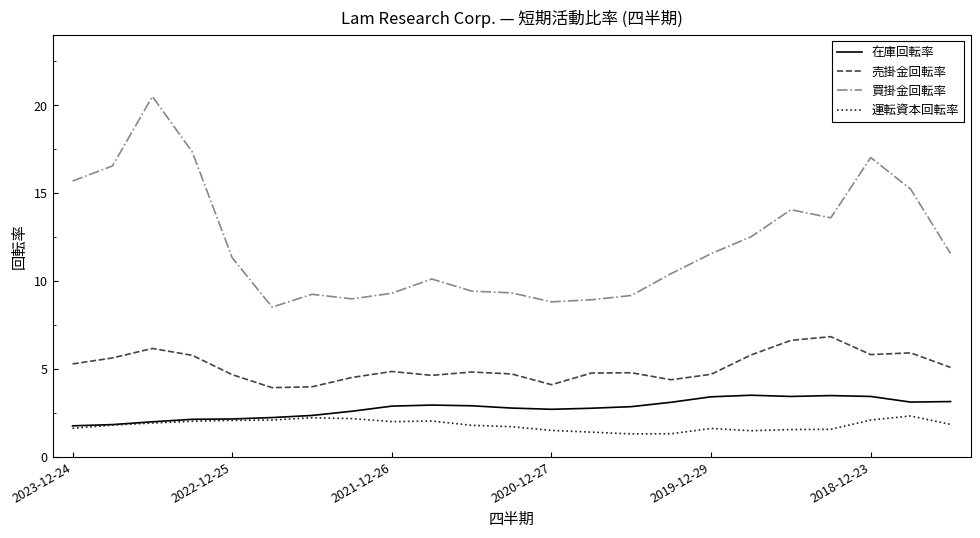

True or false: 買掛金回転率 and 売掛金回転率 cross at least once.

False